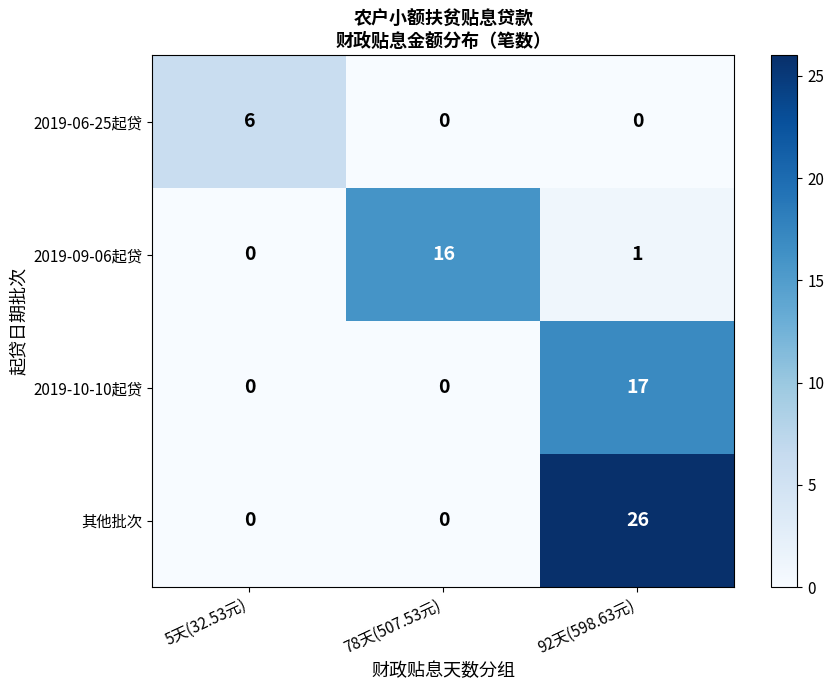

True or false: 2019-09-06起贷 has a value of 0 at 5天(32.53元).

True